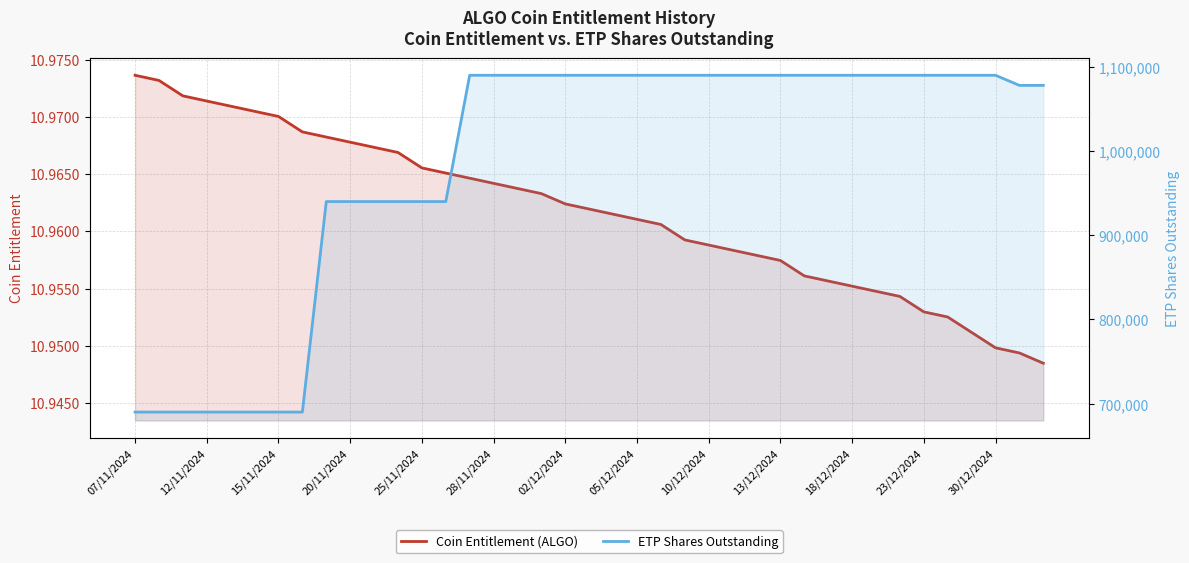

Reading left to right, what are all the values shown in this chart?

Coin Entitlement (ALGO): 11.0	11.0	11.0	11.0	11.0	11.0	11.0	11.0	11.0	11.0	11.0	11.0	11.0	11.0	11.0	11.0	11.0	11.0	11.0	11.0	11.0	11.0	11.0	11.0	11.0	11.0	11.0	11.0	11.0	11.0	11.0	11.0	11.0	11.0	11.0	11.0	10.9	10.9	10.9
ETP Shares Outstanding: 690000.0	690000.0	690000.0	690000.0	690000.0	690000.0	690000.0	690000.0	940000.0	940000.0	940000.0	940000.0	940000.0	940000.0	1090000.0	1090000.0	1090000.0	1090000.0	1090000.0	1090000.0	1090000.0	1090000.0	1090000.0	1090000.0	1090000.0	1090000.0	1090000.0	1090000.0	1090000.0	1090000.0	1090000.0	1090000.0	1090000.0	1090000.0	1090000.0	1090000.0	1090000.0	1078000.0	1078000.0